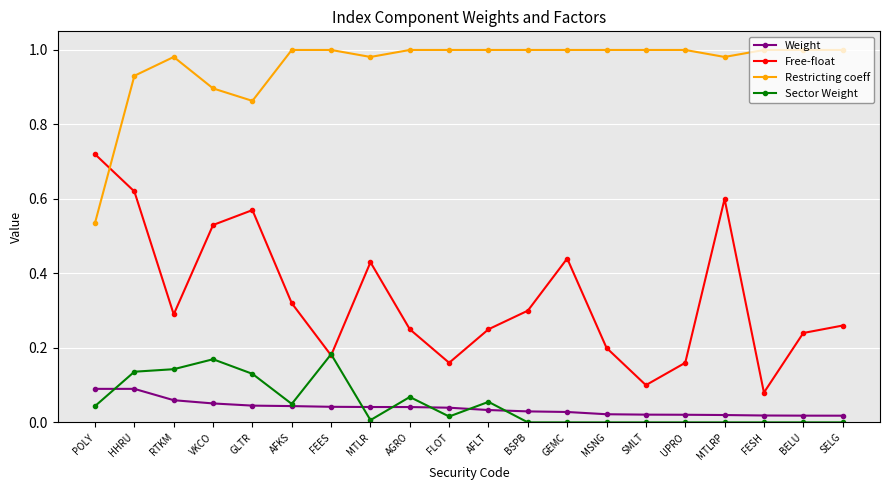

True or false: Weight and Free-float intersect in this chart.

False